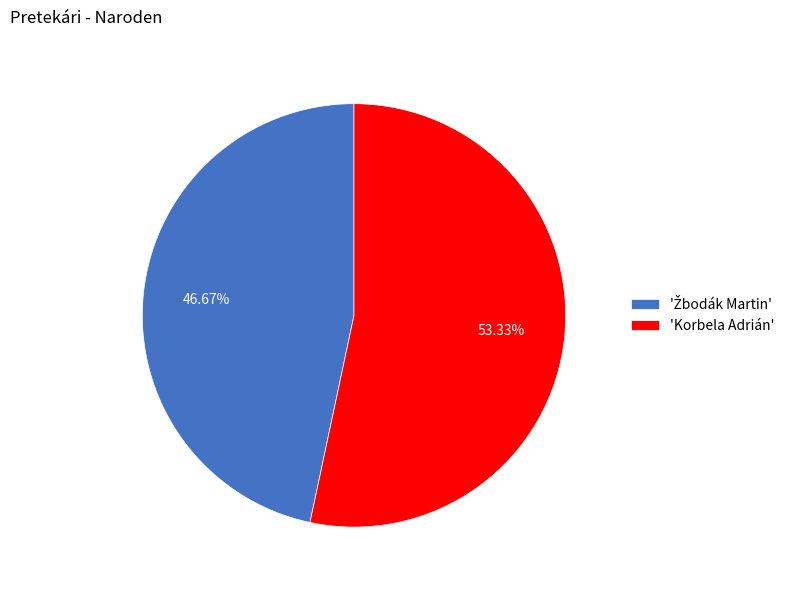

Is 'Korbela Adrián' the majority of the pie?

Yes